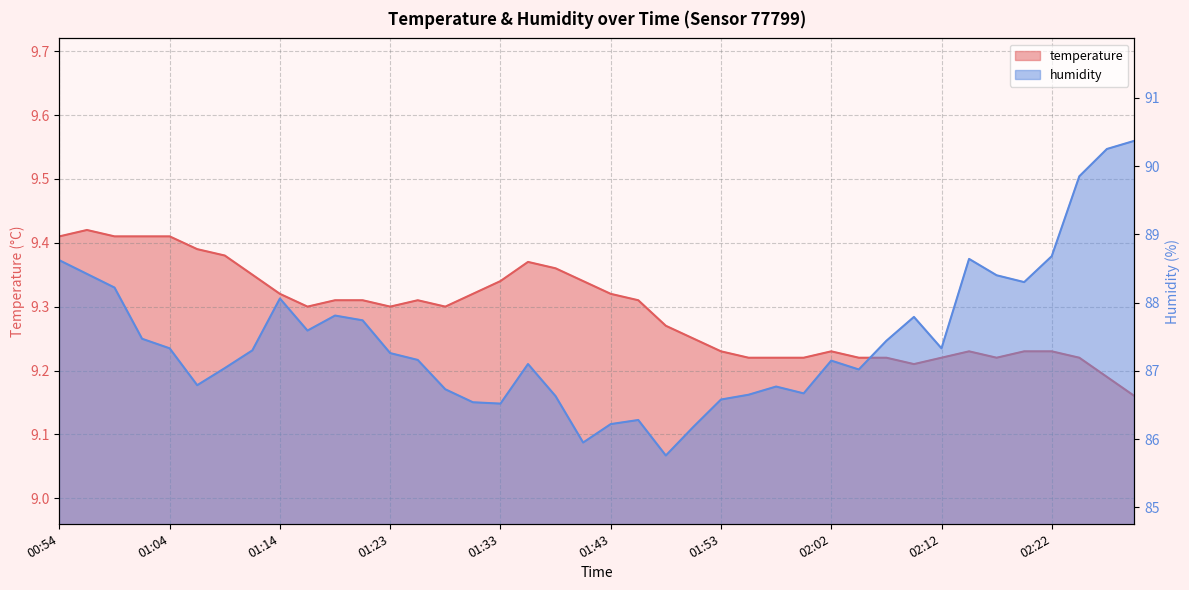

What is the smallest value displayed?

9.2